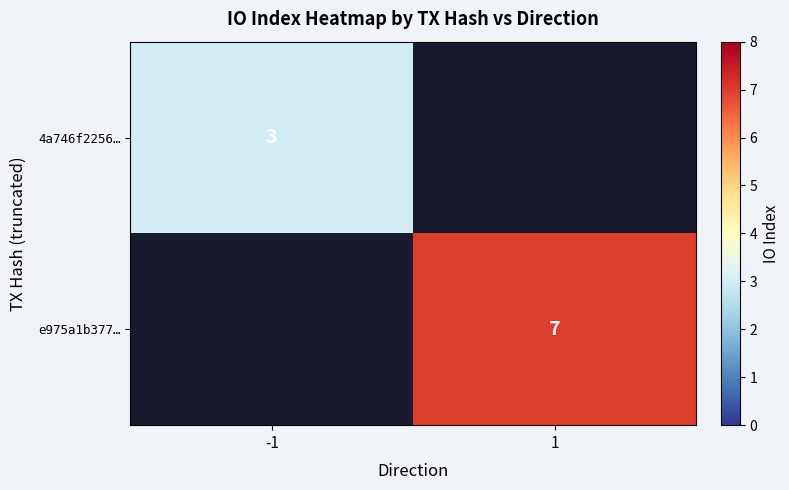

The e975a1b377… series shows 9.5 at 1. True or false?

False